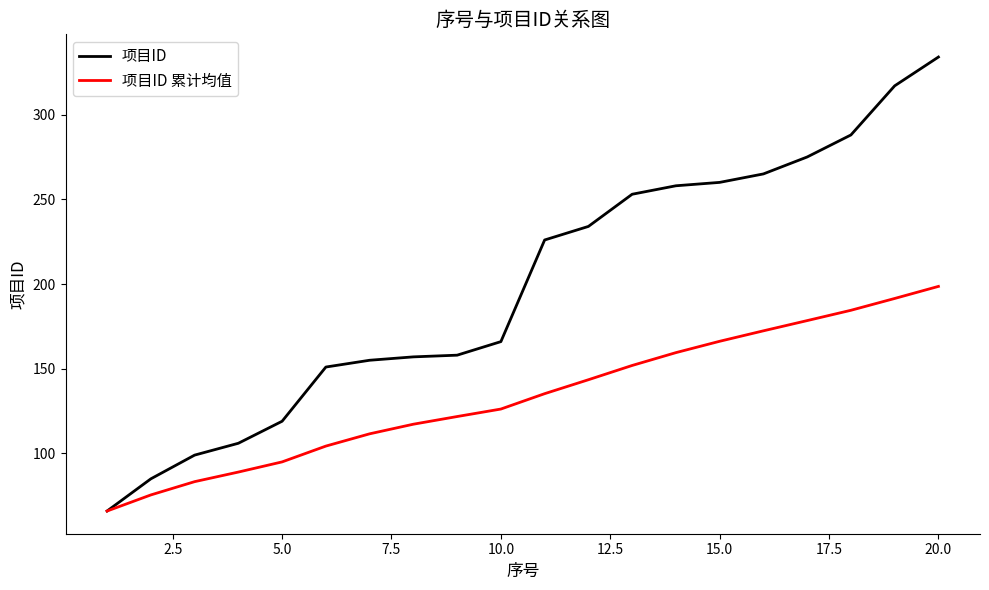

Which series has the widest spread of values?

项目ID